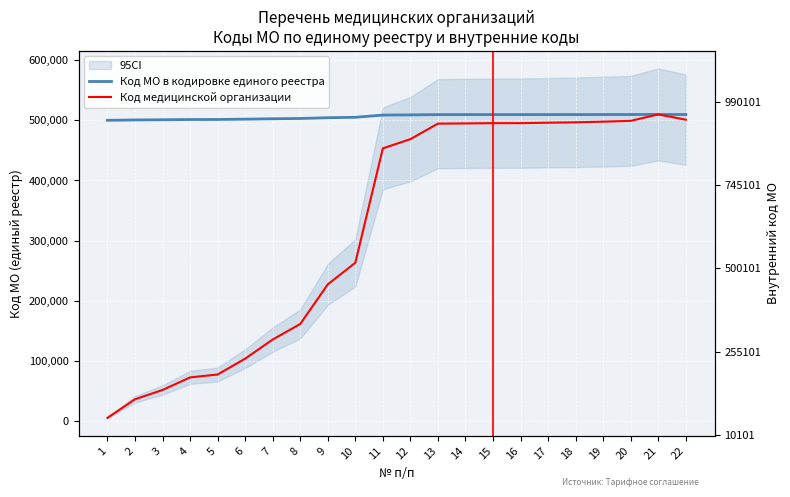

The value of Код МО в кодировке единого реестра at 13 is 750767.2. True or false?

False